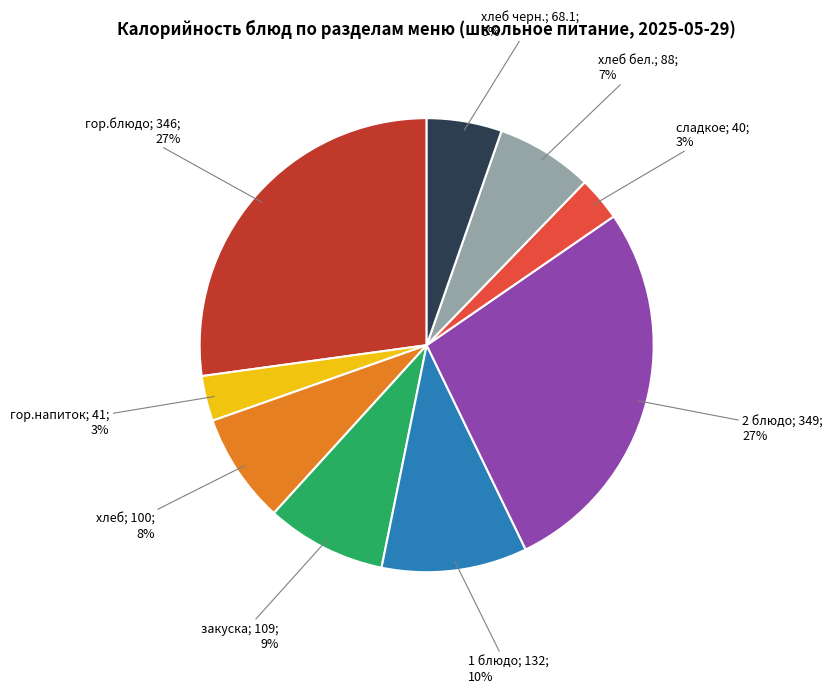

To the nearest percent, what is the difference between the largest and smallest slice percentages?

24%